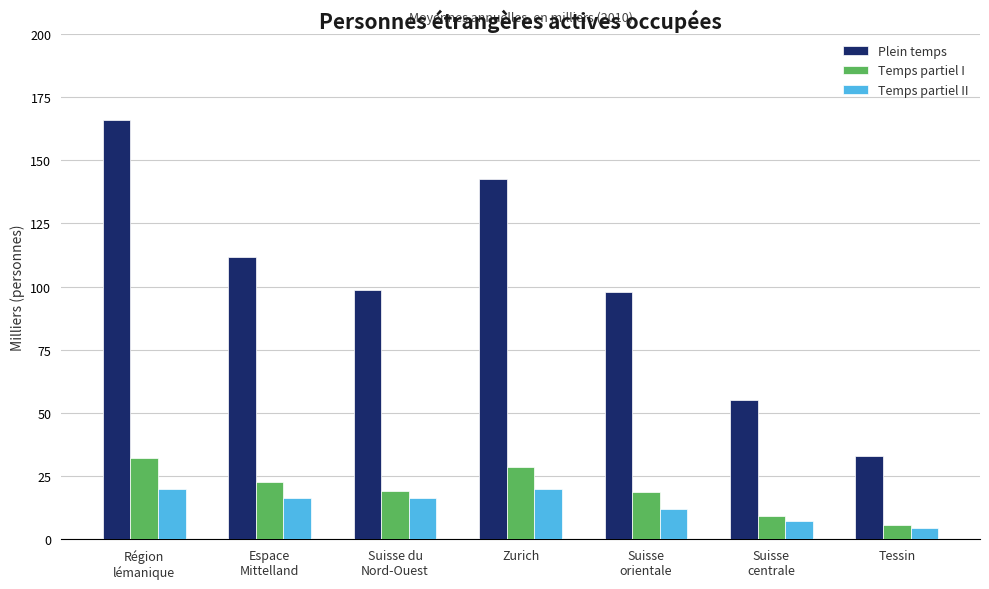

Is the value of Temps partiel II at Suisse du
Nord-Ouest greater than the value of Plein temps at Suisse
centrale?

No